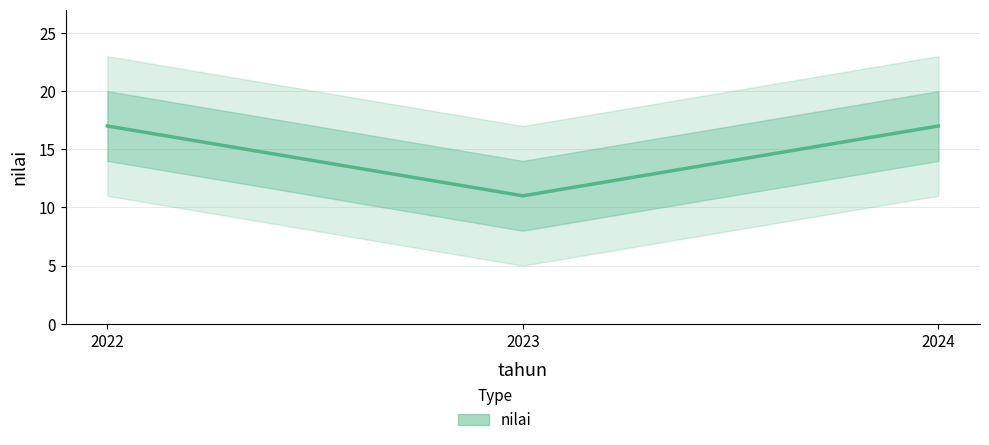

What is the sum of all values?

45